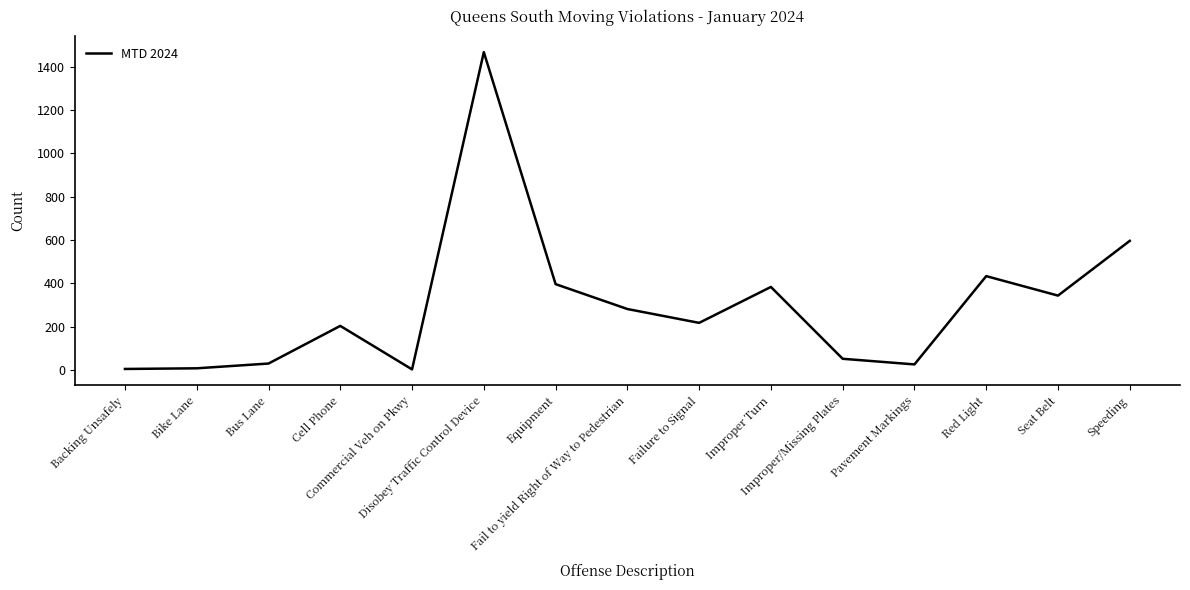

At which category does the chart reach its peak across all series?

Disobey Traffic Control Device